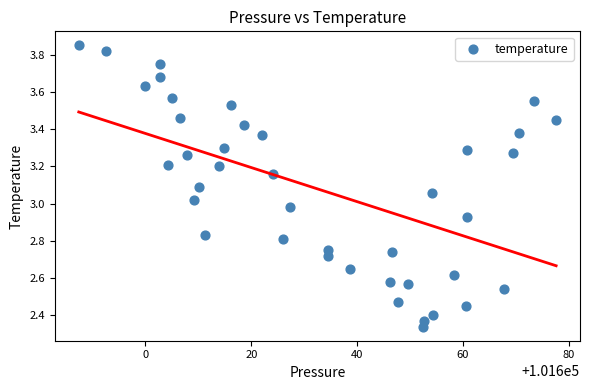

What is the range of Y values (max minus min)?

1.5